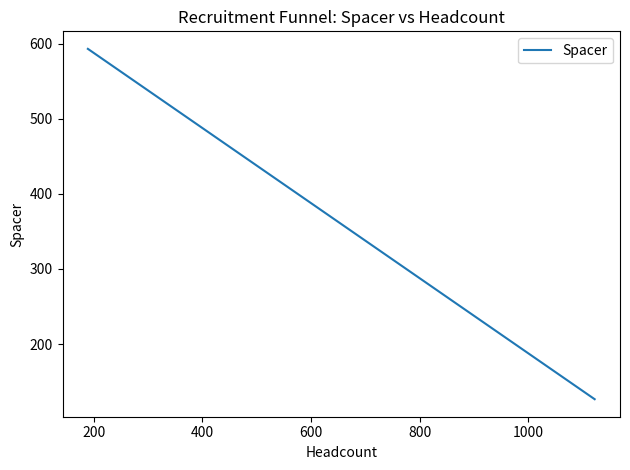

How many lines are shown in the chart?

1